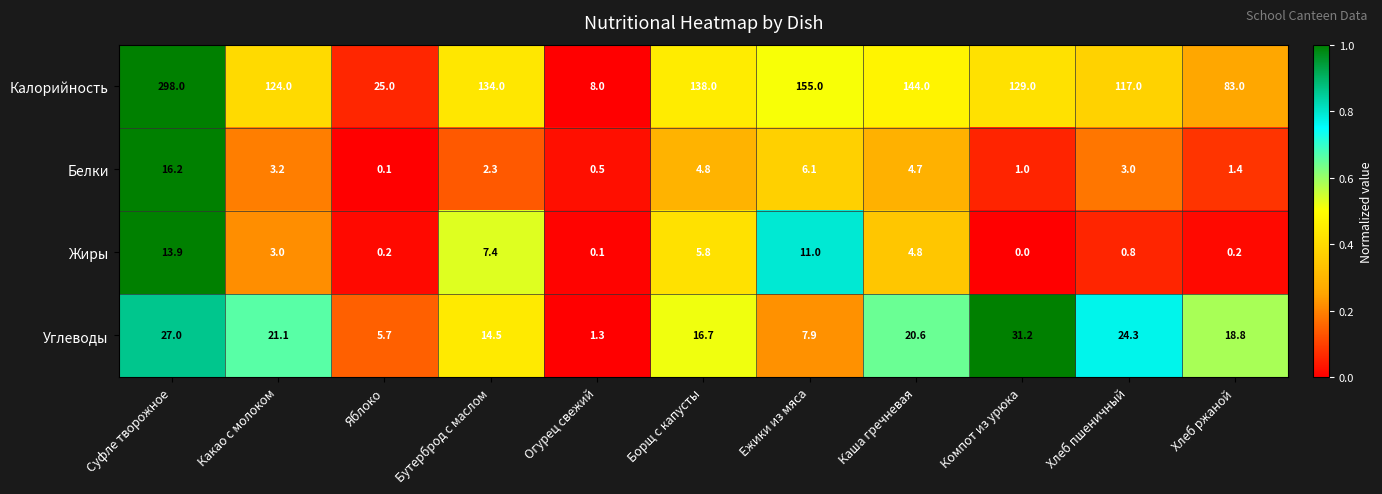

True or false: Углеводы has a value of 18.8 at Хлеб ржаной.

True